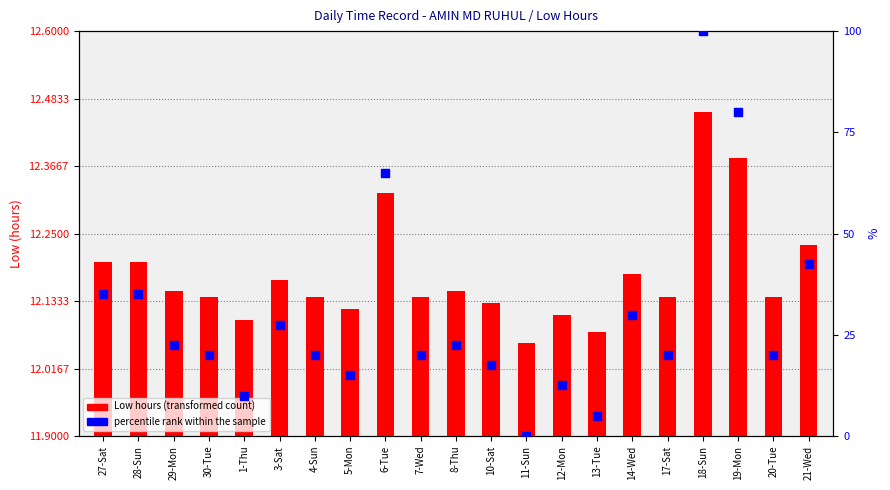

Which series contains the lowest Y value?

percentile rank within the sample